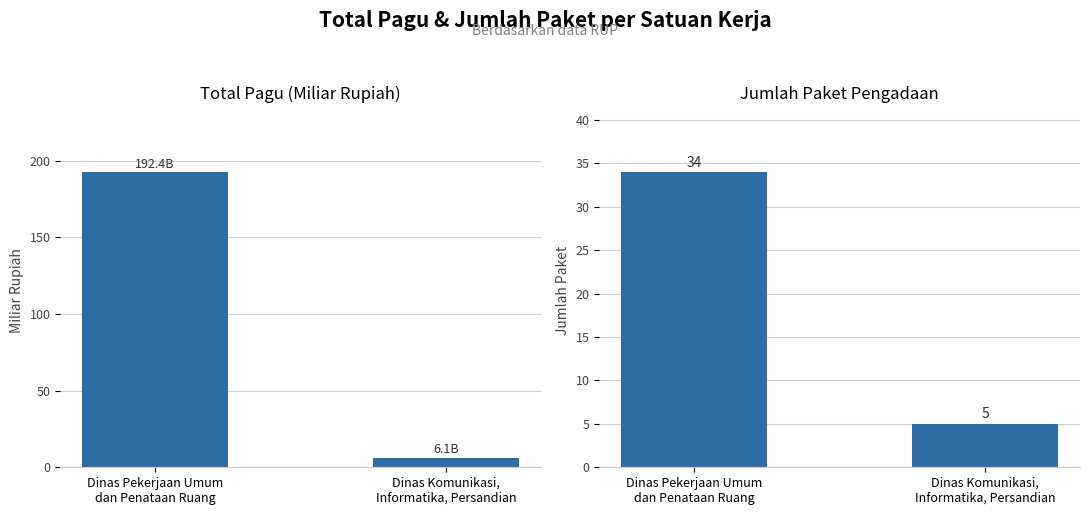

Which series changed the most between Dinas Pekerjaan Umum
dan Penataan Ruang and Dinas Komunikasi,
Informatika, Persandian?

Total Pagu (Miliar Rp)